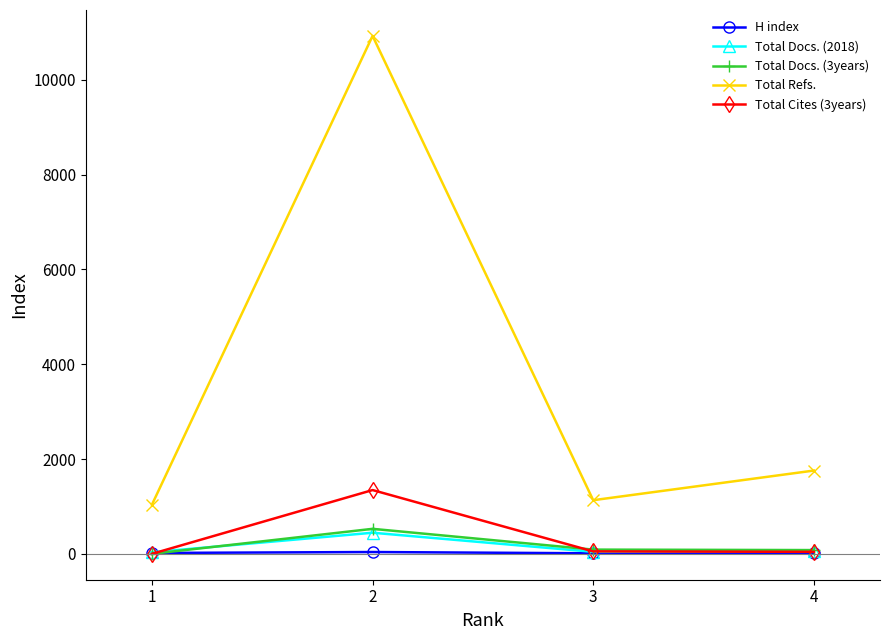

Which series has the widest spread of values?

Total Refs.